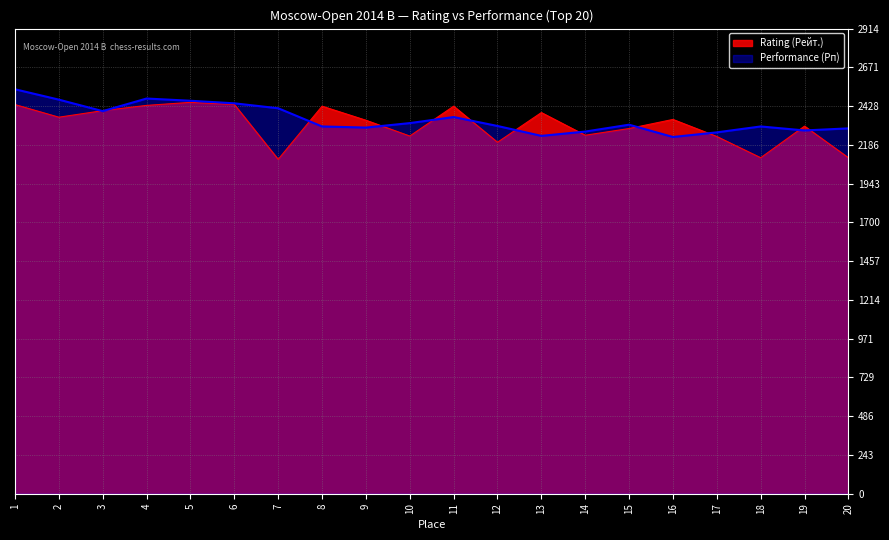

Where is Rating (Рейт.) nearest to the value 2273?

15